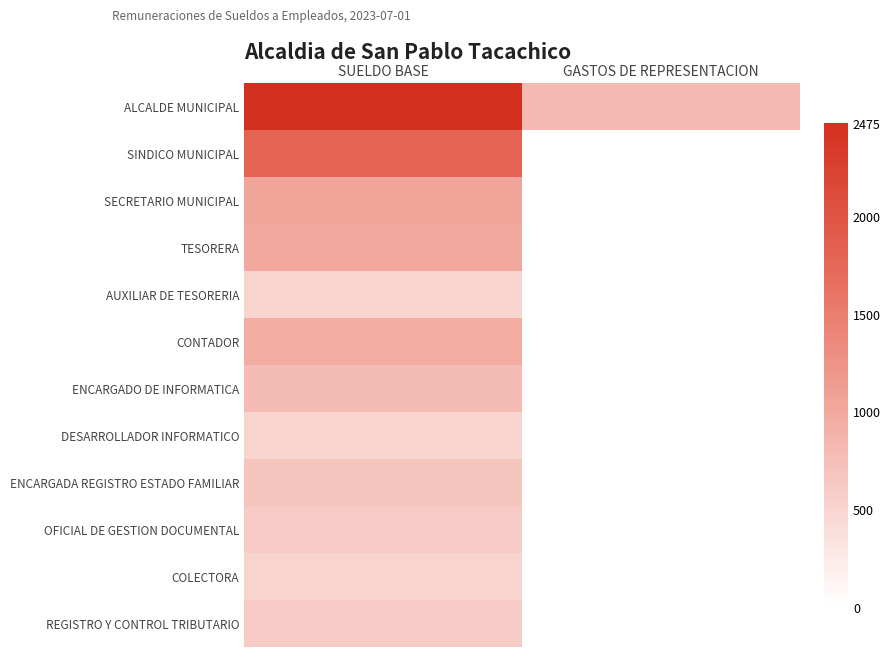

What is the difference between the highest and lowest values at GASTOS DE REPRESENTACION?

800